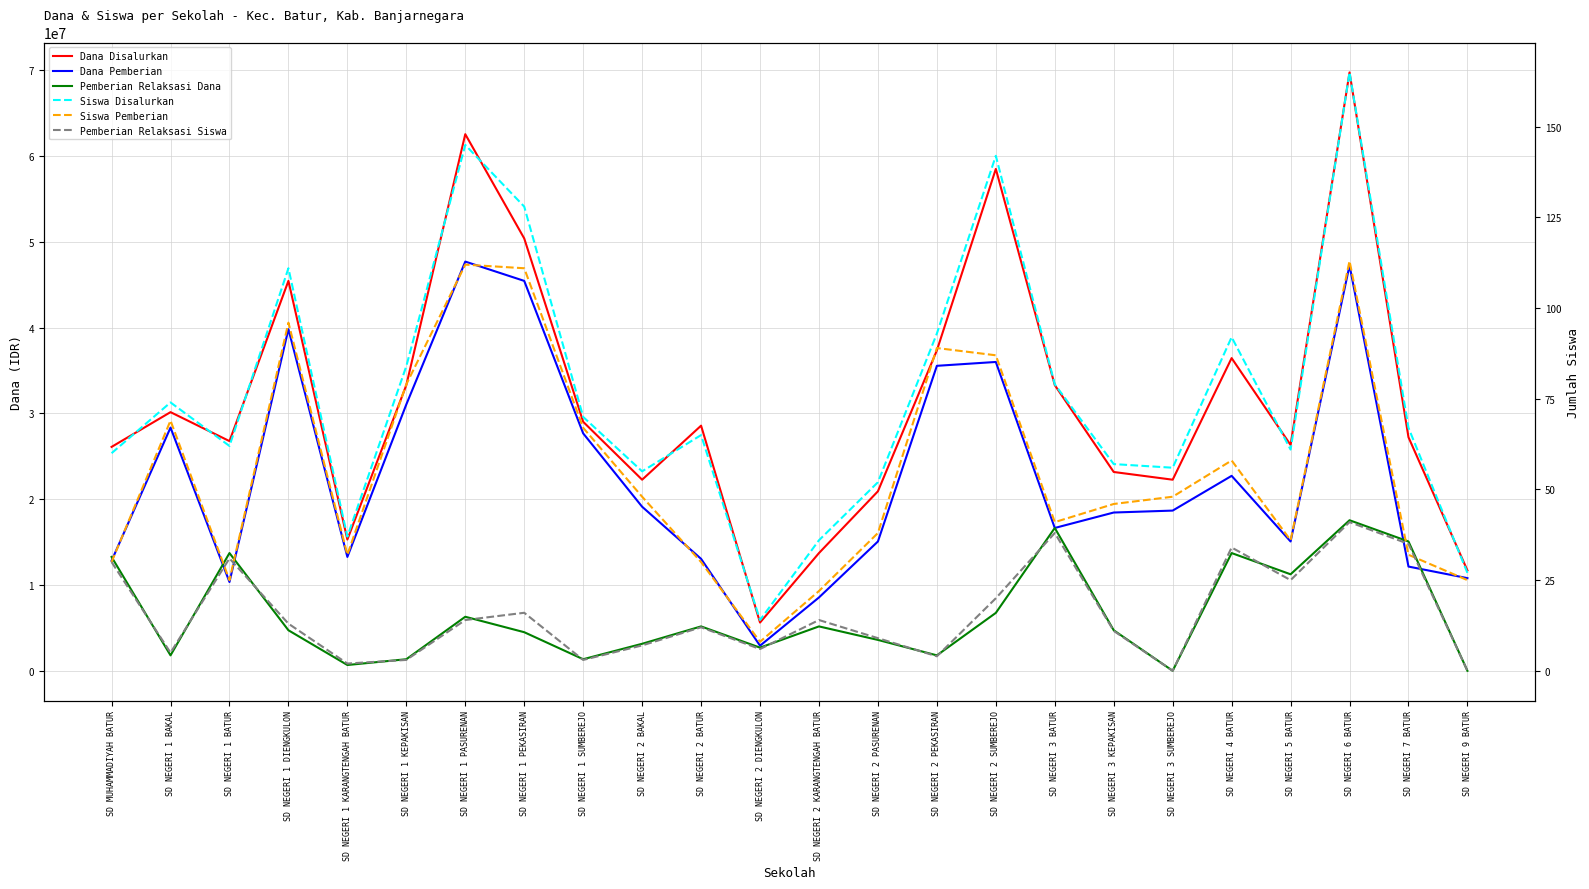

Reading left to right, extract all data points from this chart.

Dana Disalurkan: SD MUHAMMADIYAH BATUR=26100000	SD NEGERI 1 BAKAL=30150000	SD NEGERI 1 BATUR=26775000	SD NEGERI 1 DIENGKULON=45450000	SD NEGERI 1 KARANGTENGAH BATUR=15300000	SD NEGERI 1 KEPAKISAN=33300000	SD NEGERI 1 PASURENAN=62550000	SD NEGERI 1 PEKASIRAN=50400000	SD NEGERI 1 SUMBEREJO=29025000	SD NEGERI 2 BAKAL=22275000	SD NEGERI 2 BATUR=28575000	SD NEGERI 2 DIENGKULON=5625000	SD NEGERI 2 KARANGTENGAH BATUR=13725000	SD NEGERI 2 PASURENAN=20925000	SD NEGERI 2 PEKASIRAN=37350000	SD NEGERI 2 SUMBEREJO=58500000	SD NEGERI 3 BATUR=33300000	SD NEGERI 3 KEPAKISAN=23175000	SD NEGERI 3 SUMBEREJO=22275000	SD NEGERI 4 BATUR=36450000	SD NEGERI 5 BATUR=26325000	SD NEGERI 6 BATUR=69750000	SD NEGERI 7 BATUR=27225000	SD NEGERI 9 BATUR=11700000
Dana Pemberian: SD MUHAMMADIYAH BATUR=12825000	SD NEGERI 1 BAKAL=28350000	SD NEGERI 1 BATUR=10350000	SD NEGERI 1 DIENGKULON=39825000	SD NEGERI 1 KARANGTENGAH BATUR=13275000	SD NEGERI 1 KEPAKISAN=31050000	SD NEGERI 1 PASURENAN=47700000	SD NEGERI 1 PEKASIRAN=45450000	SD NEGERI 1 SUMBEREJO=27675000	SD NEGERI 2 BAKAL=19125000	SD NEGERI 2 BATUR=13050000	SD NEGERI 2 DIENGKULON=2925000	SD NEGERI 2 KARANGTENGAH BATUR=8550000	SD NEGERI 2 PASURENAN=15075000	SD NEGERI 2 PEKASIRAN=35550000	SD NEGERI 2 SUMBEREJO=36000000	SD NEGERI 3 BATUR=16650000	SD NEGERI 3 KEPAKISAN=18450000	SD NEGERI 3 SUMBEREJO=18675000	SD NEGERI 4 BATUR=22725000	SD NEGERI 5 BATUR=15075000	SD NEGERI 6 BATUR=47250000	SD NEGERI 7 BATUR=12150000	SD NEGERI 9 BATUR=10800000
Pemberian Relaksasi Dana: SD MUHAMMADIYAH BATUR=13275000	SD NEGERI 1 BAKAL=1800000	SD NEGERI 1 BATUR=13725000	SD NEGERI 1 DIENGKULON=4725000	SD NEGERI 1 KARANGTENGAH BATUR=675000	SD NEGERI 1 KEPAKISAN=1350000	SD NEGERI 1 PASURENAN=6300000	SD NEGERI 1 PEKASIRAN=4500000	SD NEGERI 1 SUMBEREJO=1350000	SD NEGERI 2 BAKAL=3150000	SD NEGERI 2 BATUR=5175000	SD NEGERI 2 DIENGKULON=2700000	SD NEGERI 2 KARANGTENGAH BATUR=5175000	SD NEGERI 2 PASURENAN=3600000	SD NEGERI 2 PEKASIRAN=1800000	SD NEGERI 2 SUMBEREJO=6750000	SD NEGERI 3 BATUR=16650000	SD NEGERI 3 KEPAKISAN=4725000	SD NEGERI 3 SUMBEREJO=0	SD NEGERI 4 BATUR=13725000	SD NEGERI 5 BATUR=11250000	SD NEGERI 6 BATUR=17550000	SD NEGERI 7 BATUR=15075000	SD NEGERI 9 BATUR=0
Siswa Disalurkan: SD MUHAMMADIYAH BATUR=60	SD NEGERI 1 BAKAL=74	SD NEGERI 1 BATUR=62	SD NEGERI 1 DIENGKULON=111	SD NEGERI 1 KARANGTENGAH BATUR=37	SD NEGERI 1 KEPAKISAN=84	SD NEGERI 1 PASURENAN=145	SD NEGERI 1 PEKASIRAN=128	SD NEGERI 1 SUMBEREJO=70	SD NEGERI 2 BAKAL=55	SD NEGERI 2 BATUR=65	SD NEGERI 2 DIENGKULON=14	SD NEGERI 2 KARANGTENGAH BATUR=36	SD NEGERI 2 PASURENAN=52	SD NEGERI 2 PEKASIRAN=93	SD NEGERI 2 SUMBEREJO=142	SD NEGERI 3 BATUR=79	SD NEGERI 3 KEPAKISAN=57	SD NEGERI 3 SUMBEREJO=56	SD NEGERI 4 BATUR=92	SD NEGERI 5 BATUR=61	SD NEGERI 6 BATUR=165	SD NEGERI 7 BATUR=67	SD NEGERI 9 BATUR=27
Siswa Pemberian: SD MUHAMMADIYAH BATUR=30	SD NEGERI 1 BAKAL=69	SD NEGERI 1 BATUR=25	SD NEGERI 1 DIENGKULON=96	SD NEGERI 1 KARANGTENGAH BATUR=32	SD NEGERI 1 KEPAKISAN=79	SD NEGERI 1 PASURENAN=112	SD NEGERI 1 PEKASIRAN=111	SD NEGERI 1 SUMBEREJO=67	SD NEGERI 2 BAKAL=48	SD NEGERI 2 BATUR=30	SD NEGERI 2 DIENGKULON=8	SD NEGERI 2 KARANGTENGAH BATUR=22	SD NEGERI 2 PASURENAN=38	SD NEGERI 2 PEKASIRAN=89	SD NEGERI 2 SUMBEREJO=87	SD NEGERI 3 BATUR=41	SD NEGERI 3 KEPAKISAN=46	SD NEGERI 3 SUMBEREJO=48	SD NEGERI 4 BATUR=58	SD NEGERI 5 BATUR=36	SD NEGERI 6 BATUR=113	SD NEGERI 7 BATUR=32	SD NEGERI 9 BATUR=25
Pemberian Relaksasi Siswa: SD MUHAMMADIYAH BATUR=30	SD NEGERI 1 BAKAL=5	SD NEGERI 1 BATUR=31	SD NEGERI 1 DIENGKULON=13	SD NEGERI 1 KARANGTENGAH BATUR=2	SD NEGERI 1 KEPAKISAN=3	SD NEGERI 1 PASURENAN=14	SD NEGERI 1 PEKASIRAN=16	SD NEGERI 1 SUMBEREJO=3	SD NEGERI 2 BAKAL=7	SD NEGERI 2 BATUR=12	SD NEGERI 2 DIENGKULON=6	SD NEGERI 2 KARANGTENGAH BATUR=14	SD NEGERI 2 PASURENAN=9	SD NEGERI 2 PEKASIRAN=4	SD NEGERI 2 SUMBEREJO=20	SD NEGERI 3 BATUR=38	SD NEGERI 3 KEPAKISAN=11	SD NEGERI 3 SUMBEREJO=0	SD NEGERI 4 BATUR=34	SD NEGERI 5 BATUR=25	SD NEGERI 6 BATUR=41	SD NEGERI 7 BATUR=35	SD NEGERI 9 BATUR=0